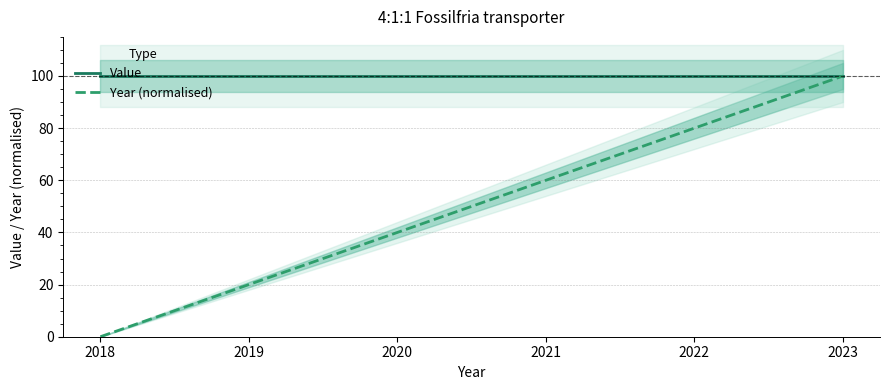

Rank the categories by Value value from highest to lowest.

2018, 2019, 2020, 2021, 2022, 2023